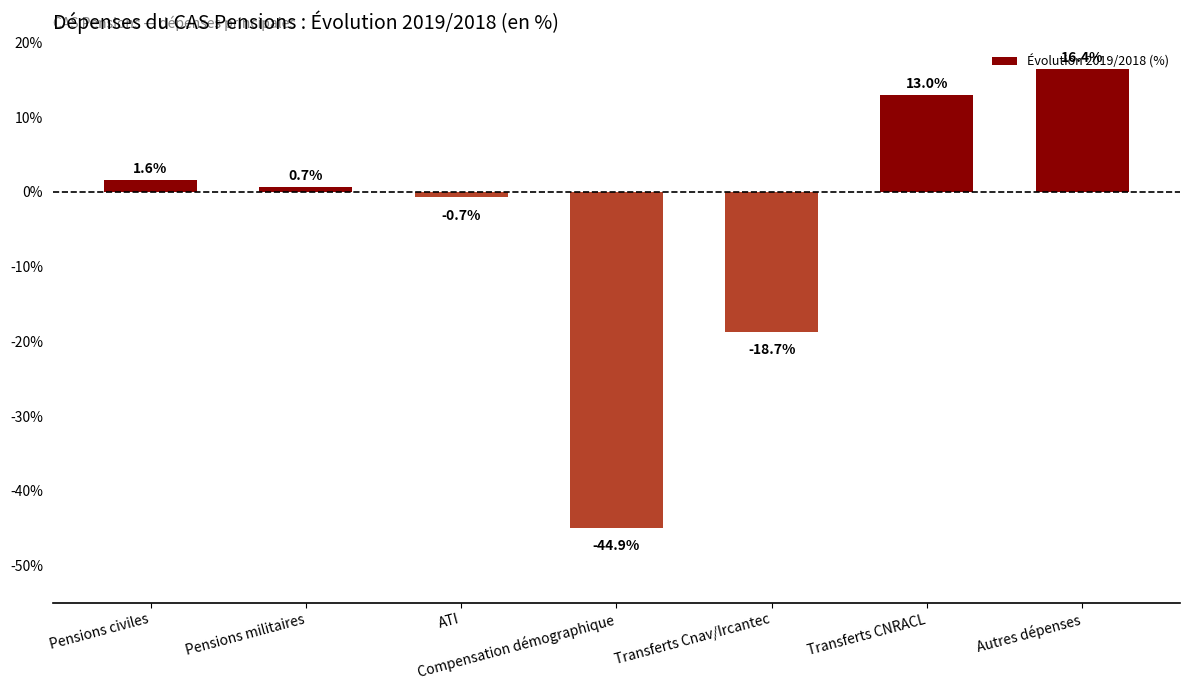

Which label corresponds to the largest value in the chart?

Autres dépenses